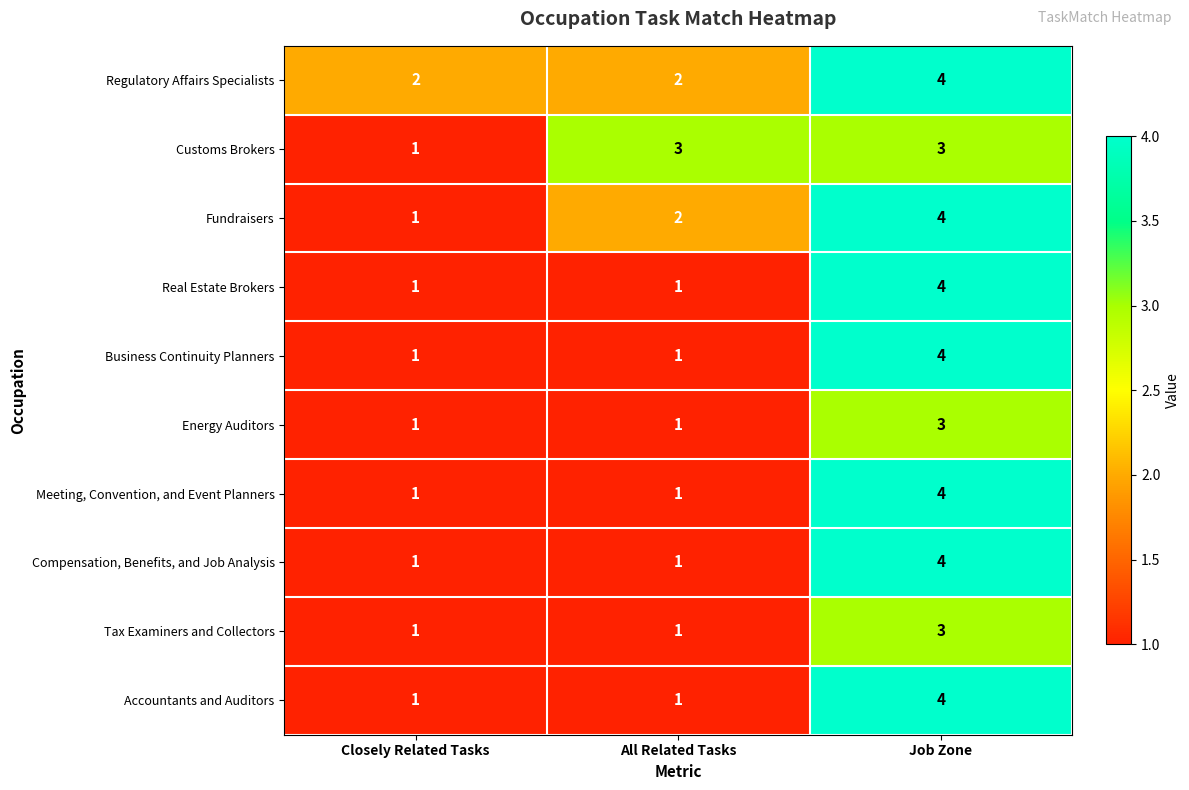

What is the difference between the maximum and minimum values in the Fundraisers series?

3